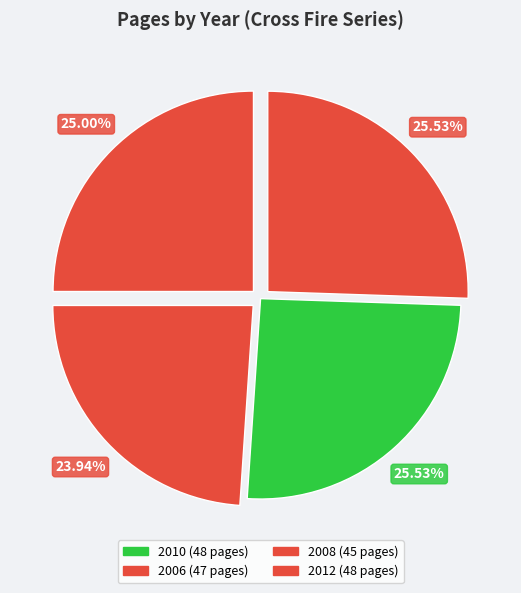

Which slice is the smallest?

2008